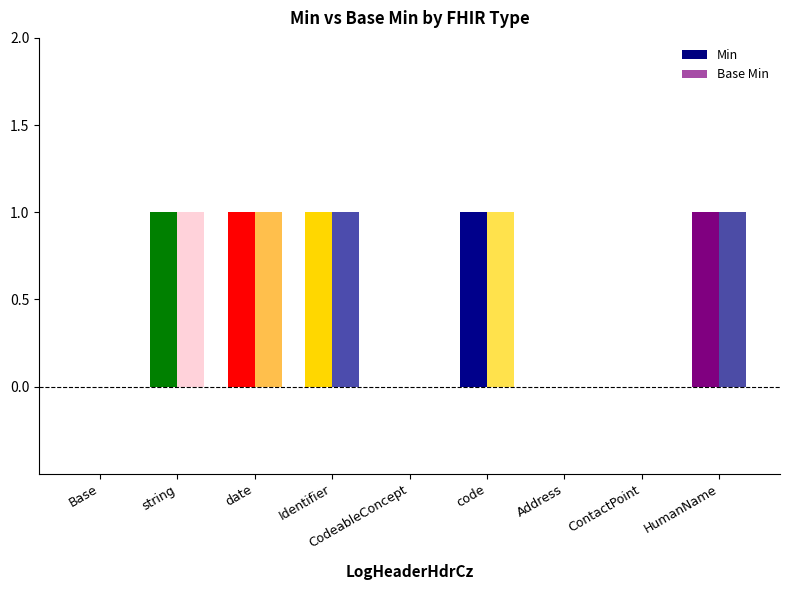

How many series are shown in this chart?

2